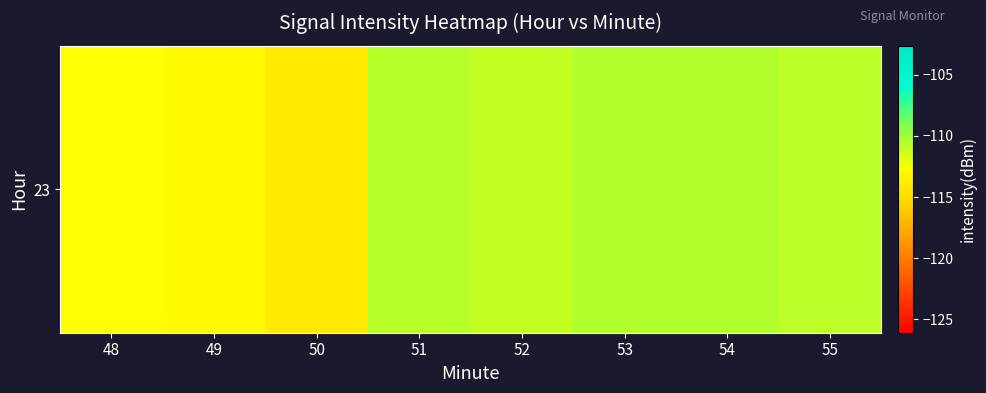

What is the difference between the second highest and minimum values?

3.5